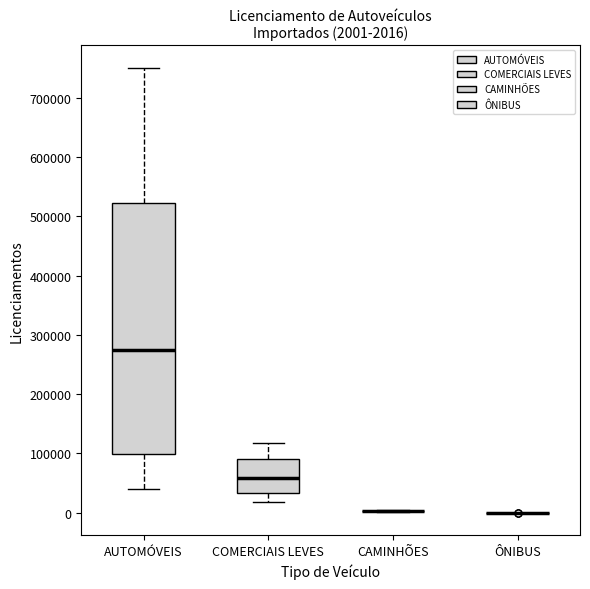

Comparing the boxes themselves (not the whiskers), which one is the tallest?

AUTOMÓVEIS